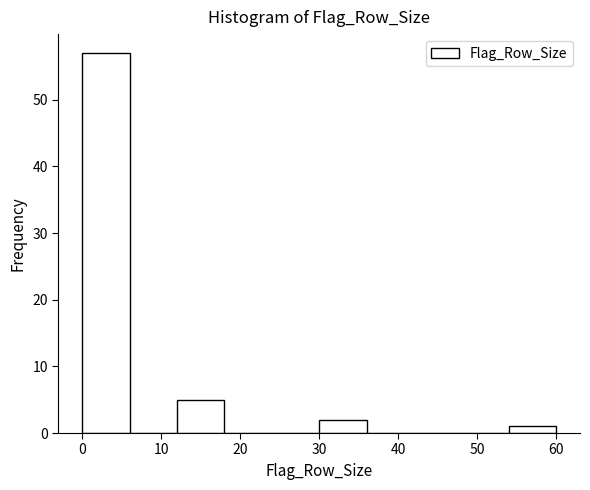

Reading left to right, transcribe this chart: for each bar, give the range it covers on the x-axis and its height. The values are not printed on the chart, so give them approximately, as read against the axis.

0 to 6: 57
6 to 12: 0
12 to 18: 5
18 to 24: 0
24 to 30: 0
30 to 36: 2
36 to 42: 0
42 to 48: 0
48 to 54: 0
54 to 60: 1